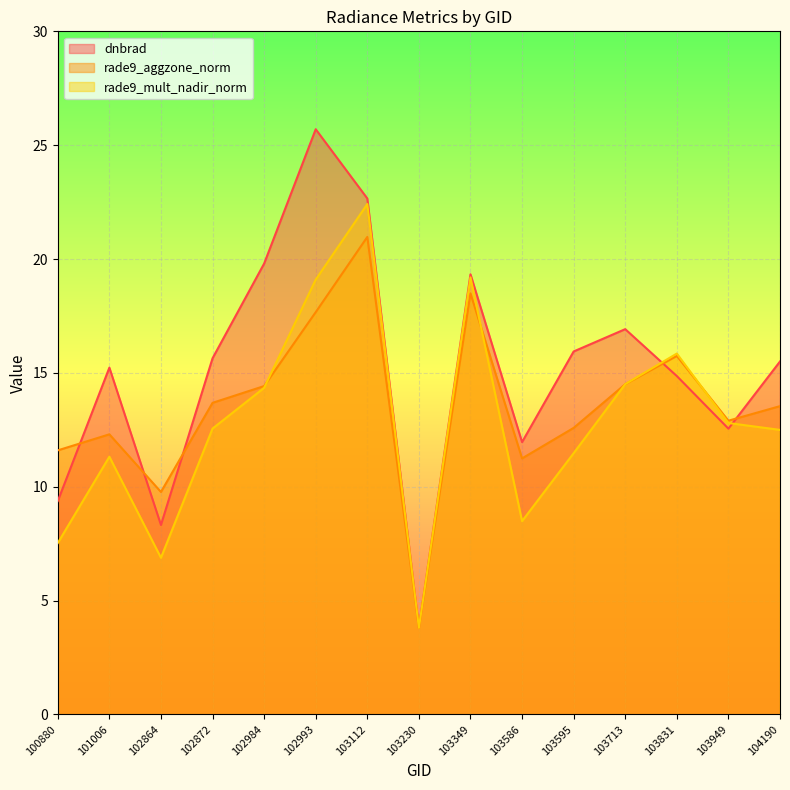

Rank the categories by dnbrad value from lowest to highest.

103230, 102864, 100880, 103586, 103949, 103831, 101006, 104190, 102872, 103595, 103713, 103349, 102984, 103112, 102993